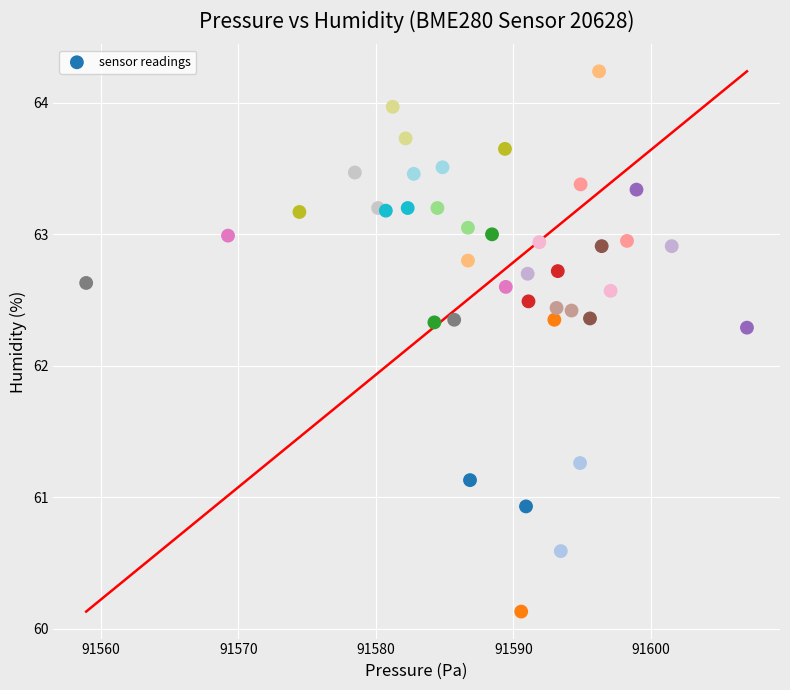

What is the range of Y values (max minus min)?

4.1